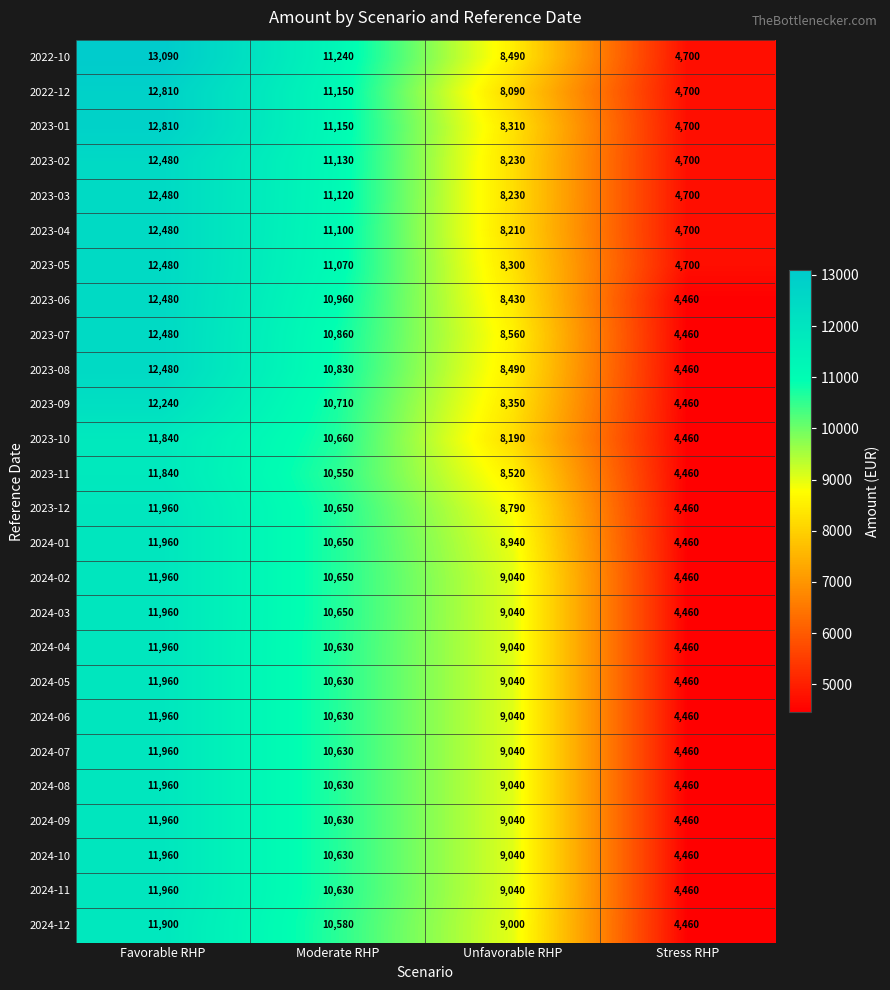

The 2024-01 series shows 6050 at Favorable RHP. True or false?

False